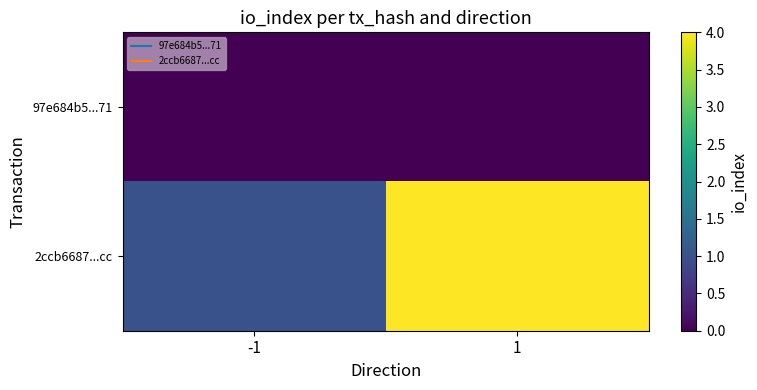

Between -1 and 1, which is larger?

-1